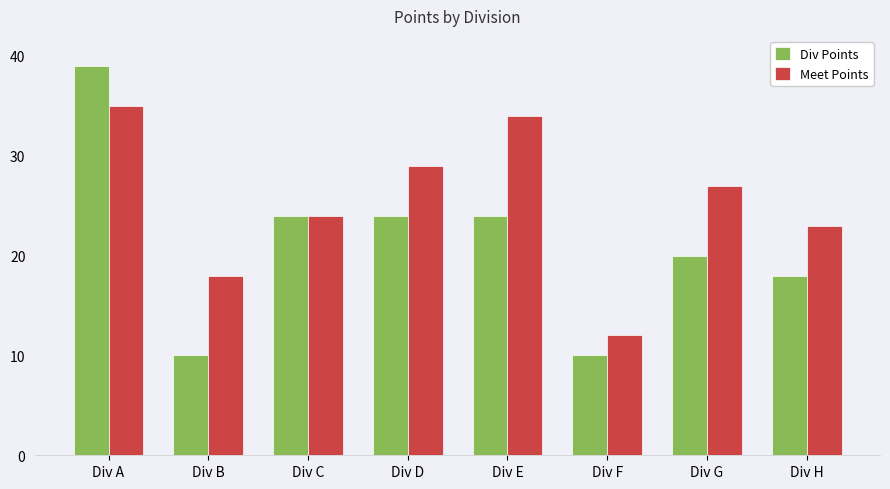

Reading left to right, transcribe all the data shown in this chart.

Div Points: 39	10	24	24	24	10	20	18
Meet Points: 35	18	24	29	34	12	27	23